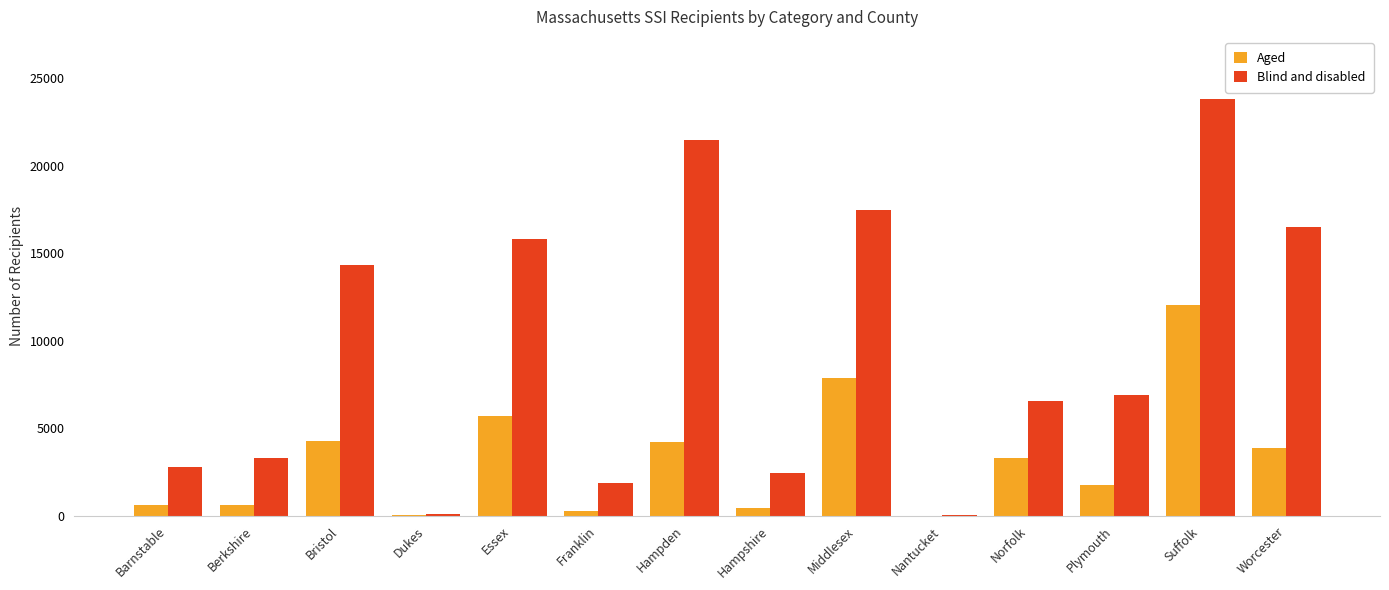

What is the maximum value for Blind and disabled?

23796